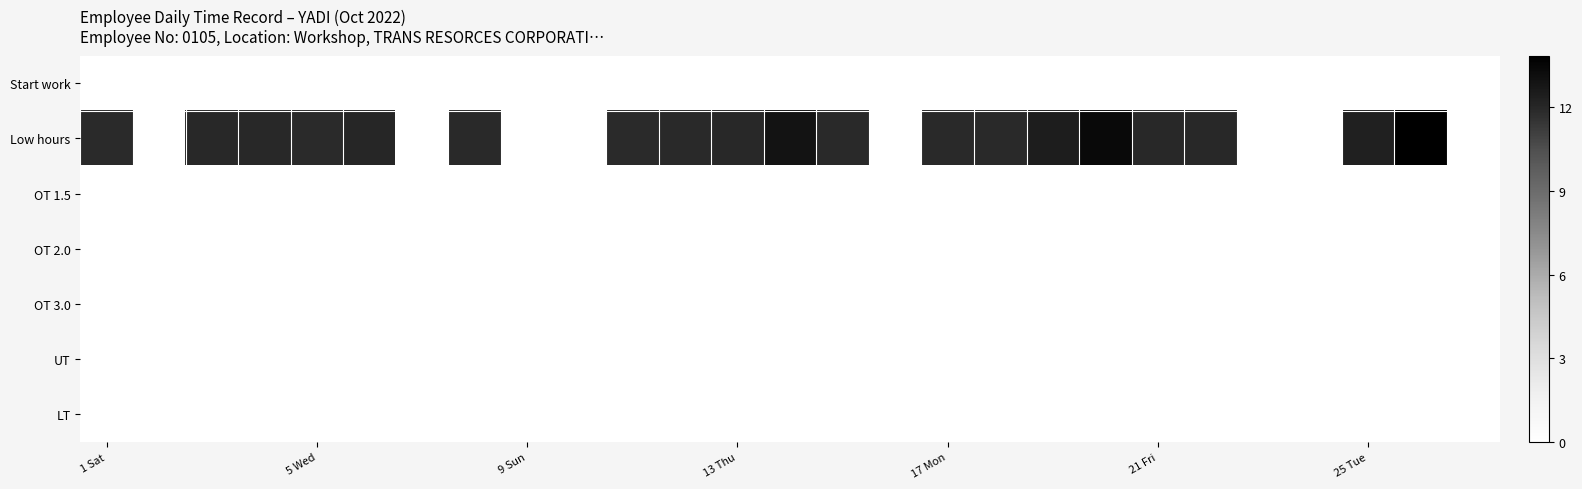

Reading left to right, extract all data points from this chart.

Start work: 0.0	0.0	0.0	0.0	0.0	0.0	0.0	0.0	0.0	0.0	0.0	0.0	0.0	0.0	0.0	0.0	0.0	0.0	0.0	0.0	0.0	0.0	0.0	0.0	0.0	0.0	0.0
Low hours: 11.9	0.0	12.0	12.0	11.8	12.0	0.0	11.9	0.0	0.0	11.9	11.9	12.0	12.9	11.9	0.0	11.9	11.9	12.5	13.4	12.0	12.0	0.0	0.0	12.3	13.8	0.0
OT 1.5: 0.0	0.0	0.0	0.0	0.0	0.0	0.0	0.0	0.0	0.0	0.0	0.0	0.0	0.0	0.0	0.0	0.0	0.0	0.0	0.0	0.0	0.0	0.0	0.0	0.0	0.0	0.0
OT 2.0: 0.0	0.0	0.0	0.0	0.0	0.0	0.0	0.0	0.0	0.0	0.0	0.0	0.0	0.0	0.0	0.0	0.0	0.0	0.0	0.0	0.0	0.0	0.0	0.0	0.0	0.0	0.0
OT 3.0: 0.0	0.0	0.0	0.0	0.0	0.0	0.0	0.0	0.0	0.0	0.0	0.0	0.0	0.0	0.0	0.0	0.0	0.0	0.0	0.0	0.0	0.0	0.0	0.0	0.0	0.0	0.0
UT: 0.0	0.0	0.0	0.0	0.0	0.0	0.0	0.0	0.0	0.0	0.0	0.0	0.0	0.0	0.0	0.0	0.0	0.0	0.0	0.0	0.0	0.0	0.0	0.0	0.0	0.0	0.0
LT: 0.0	0.0	0.0	0.0	0.0	0.0	0.0	0.0	0.0	0.0	0.0	0.0	0.0	0.0	0.0	0.0	0.0	0.0	0.0	0.0	0.0	0.0	0.0	0.0	0.0	0.0	0.0